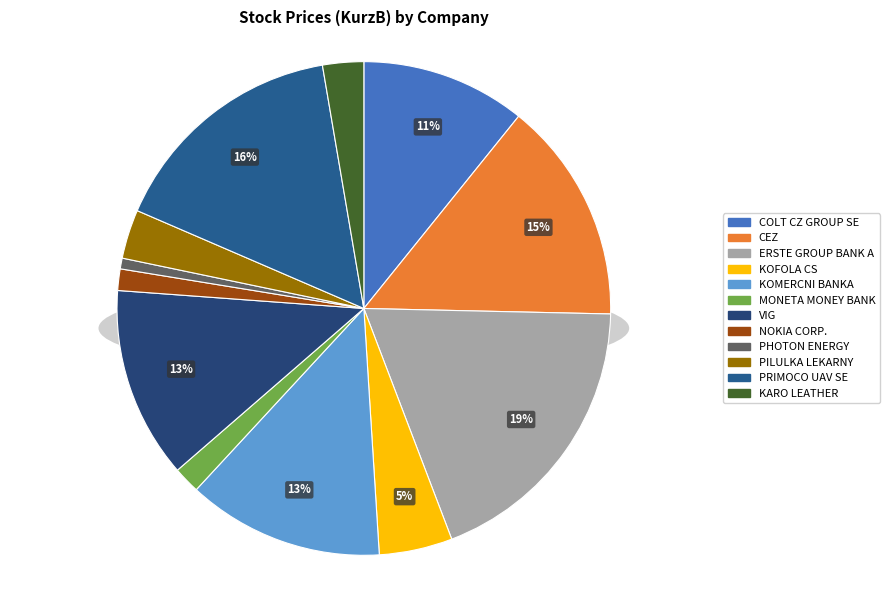

The NOKIA CORP. slice represents 15% of the pie. True or false?

False